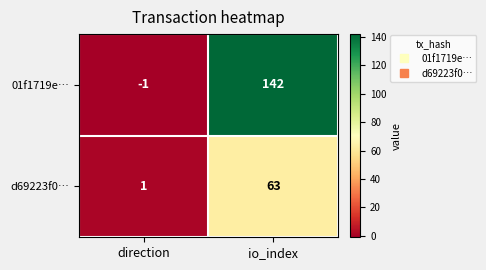

At how many categories does at least one series exceed 136?

1